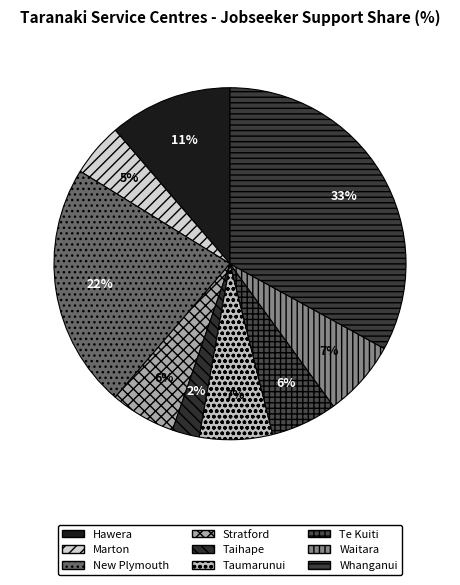

To the nearest percent, what is the difference between the Marton and Te Kuiti slice percentages?

1%